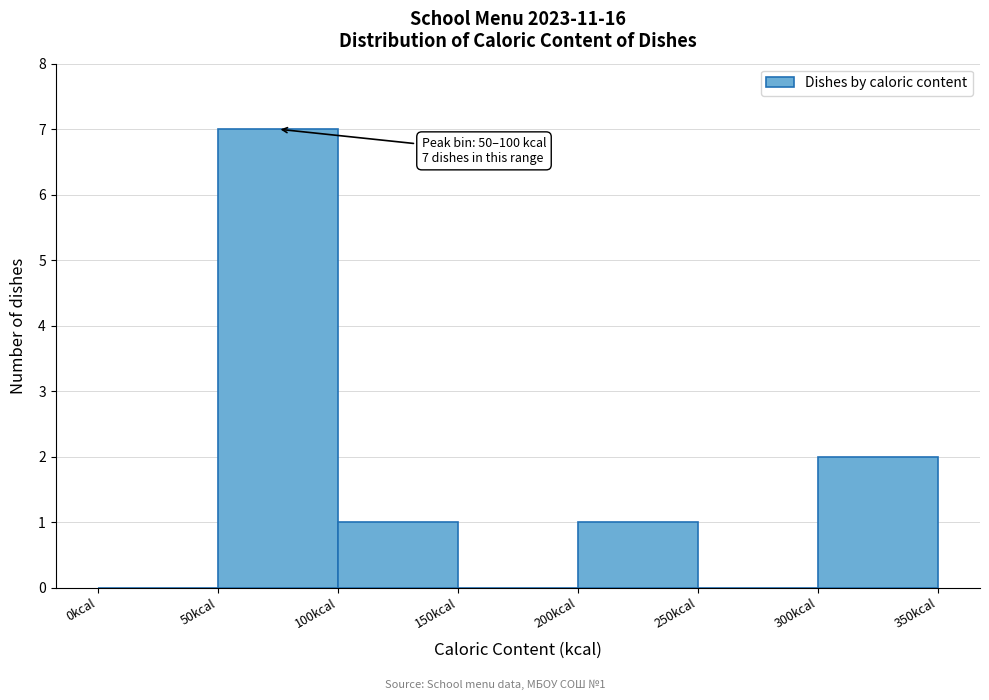

Which range on the x-axis has the tallest bar?

50 to 100